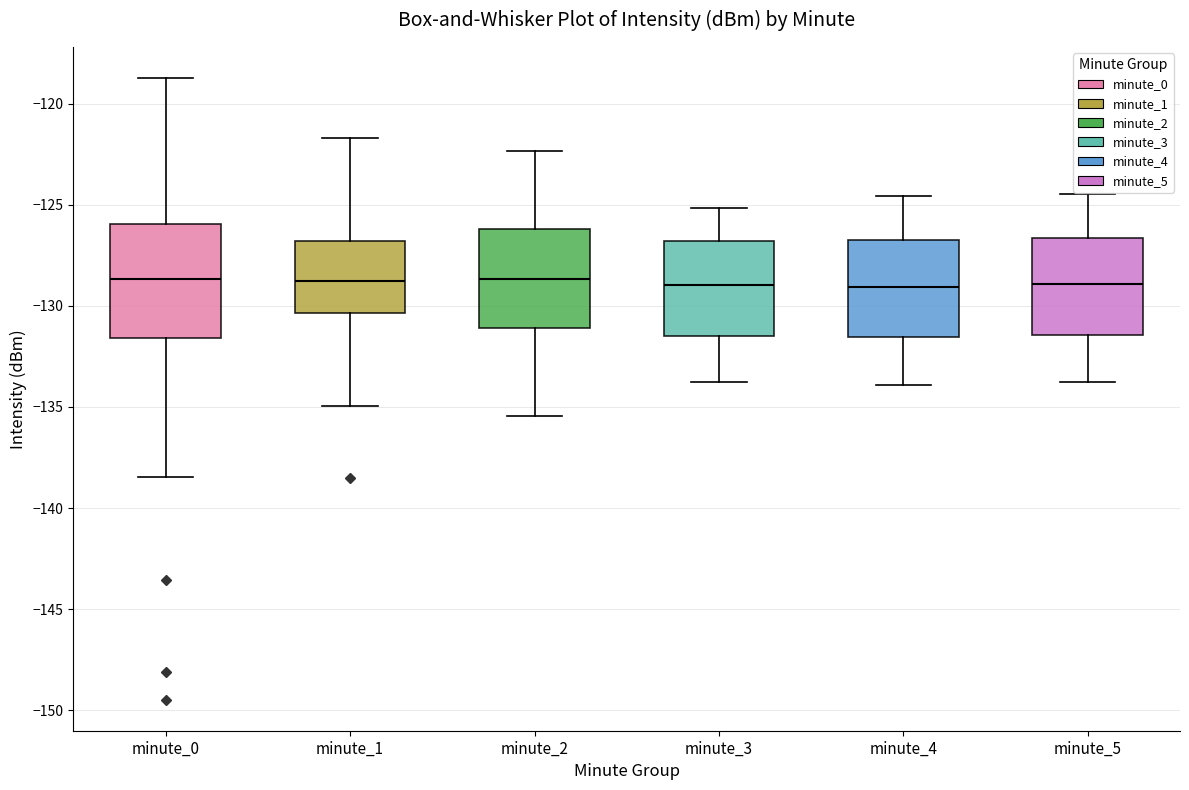

Which box is the tallest, from its lower edge to its upper edge?

minute_0